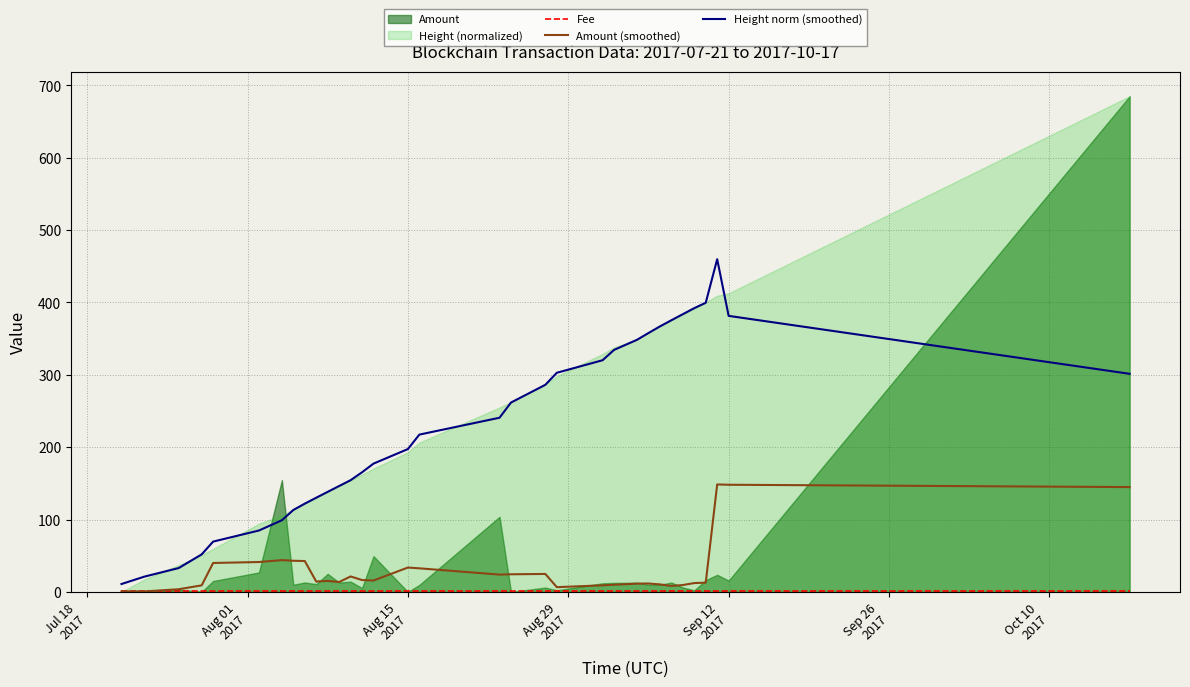

How many categories are shown in the chart?

33